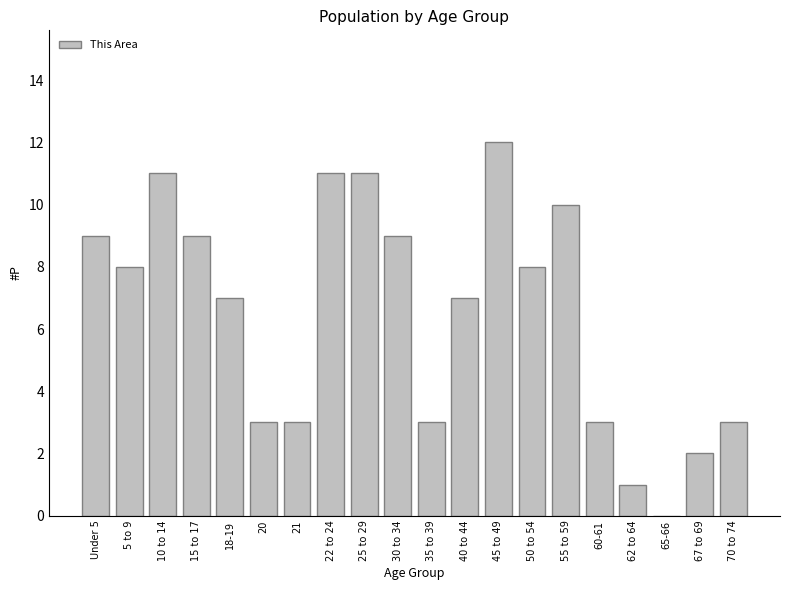

At which category does the chart reach its peak across all series?

45 to 49